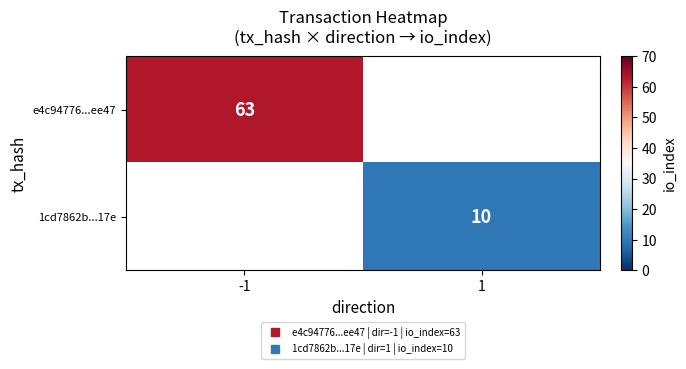

What is the minimum value shown in the chart?

10.0